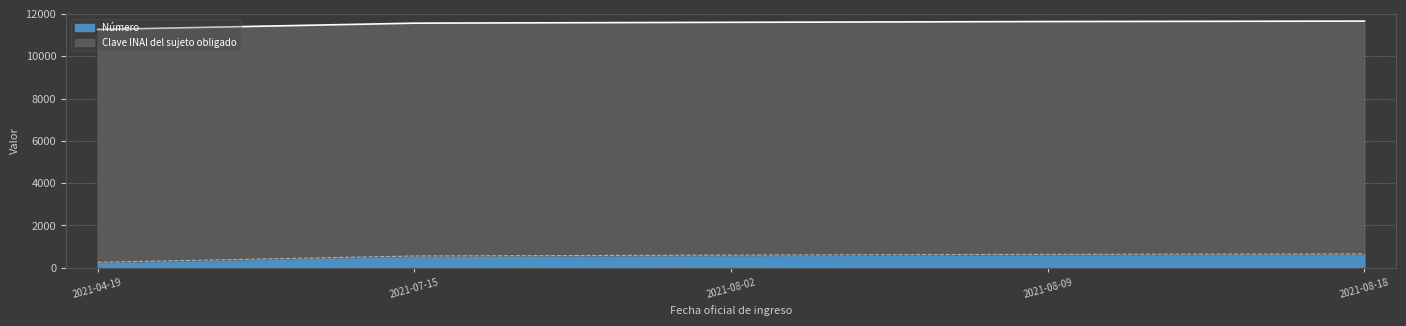

Reading left to right, transcribe all the data shown in this chart.

11263	11562	11602	11638	11659